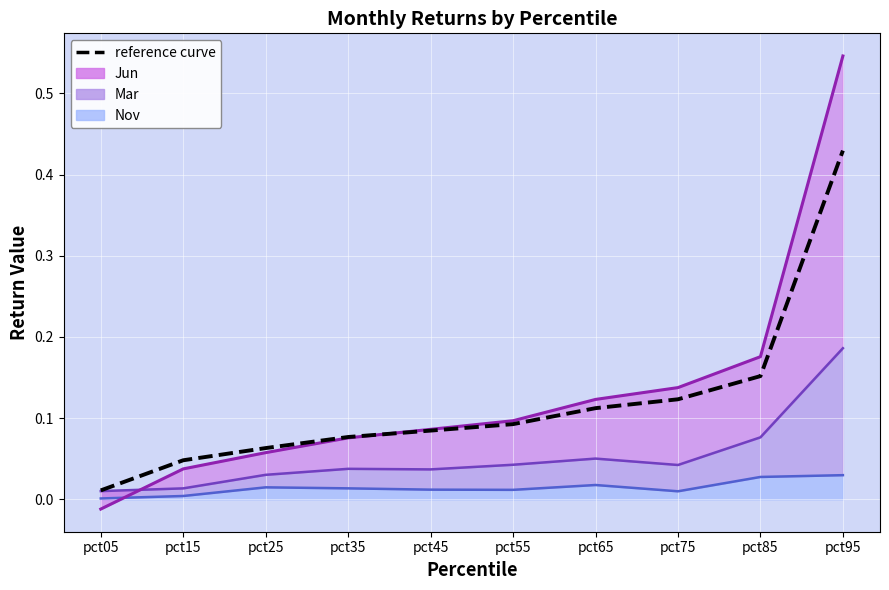

True or false: the data has more than 1 interior local peaks.

False